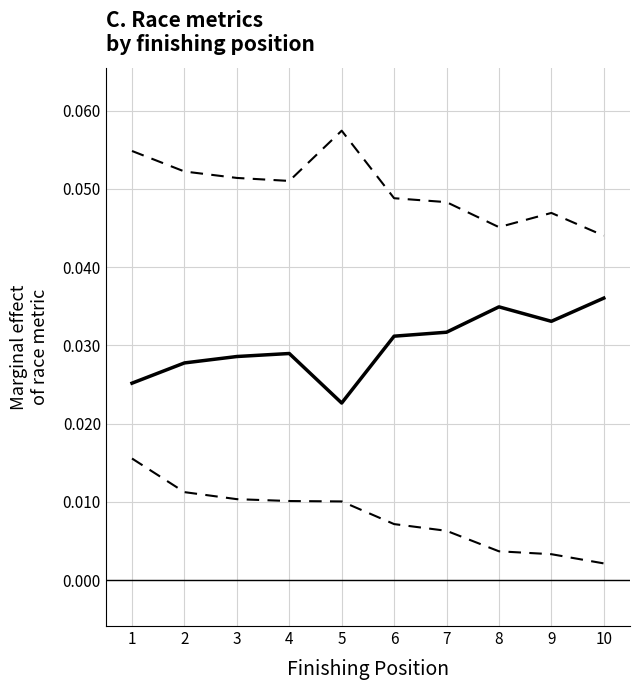

Does the chart have visible grid lines?

Yes